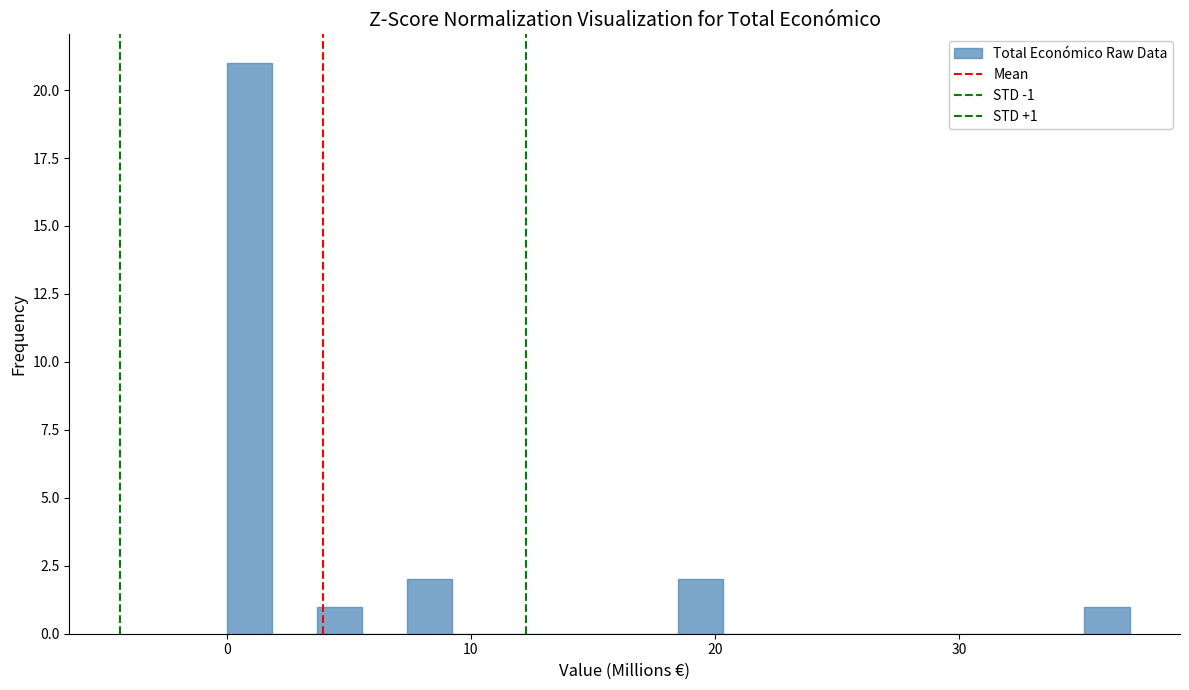

Around what value on the x-axis is the tallest bar? Give the approximate position of its centre, as read against the axis.

1